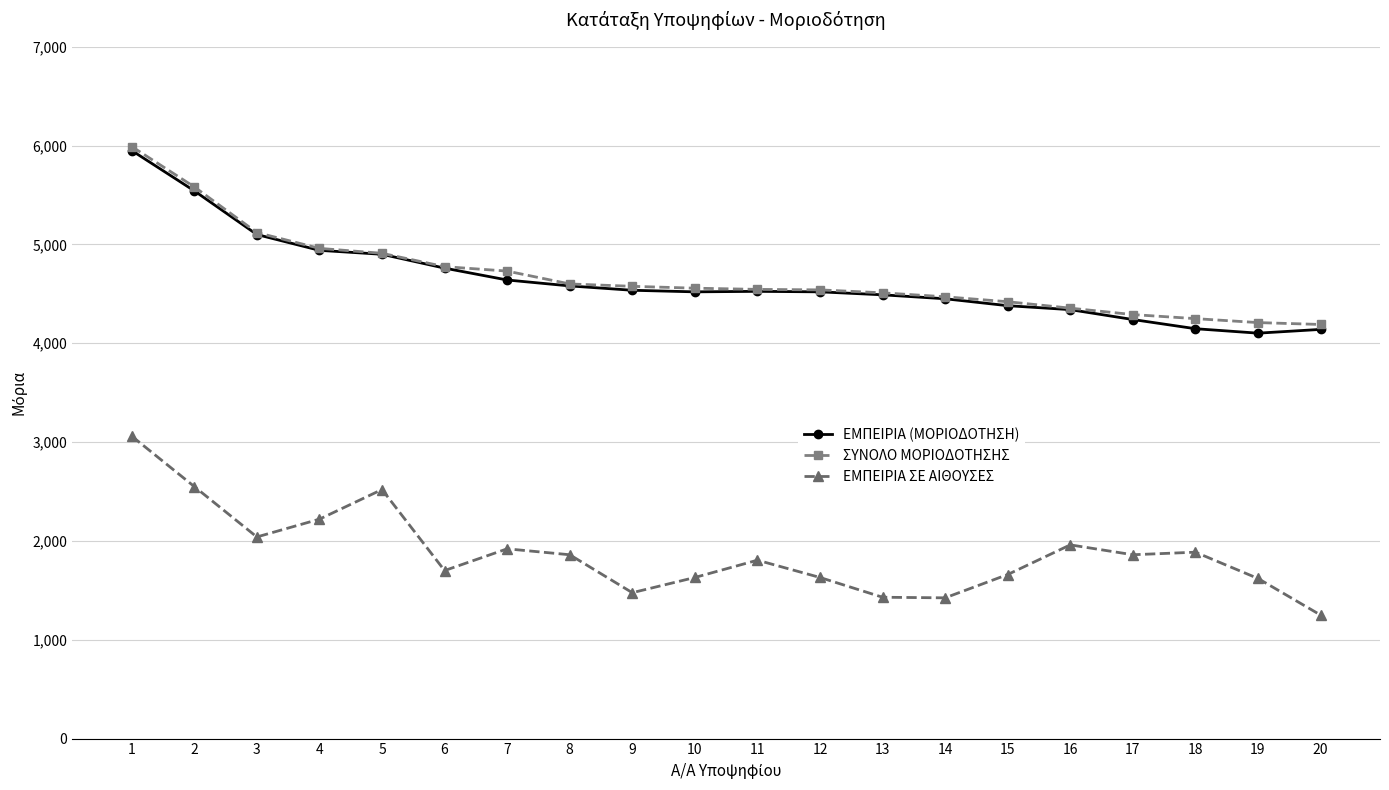

What are all the series names shown in the legend?

ΕΜΠΕΙΡΙΑ (ΜΟΡΙΟΔΟΤΗΣΗ), ΣΥΝΟΛΟ ΜΟΡΙΟΔΟΤΗΣΗΣ, ΕΜΠΕΙΡΙΑ ΣΕ ΑΙΘΟΥΣΕΣ